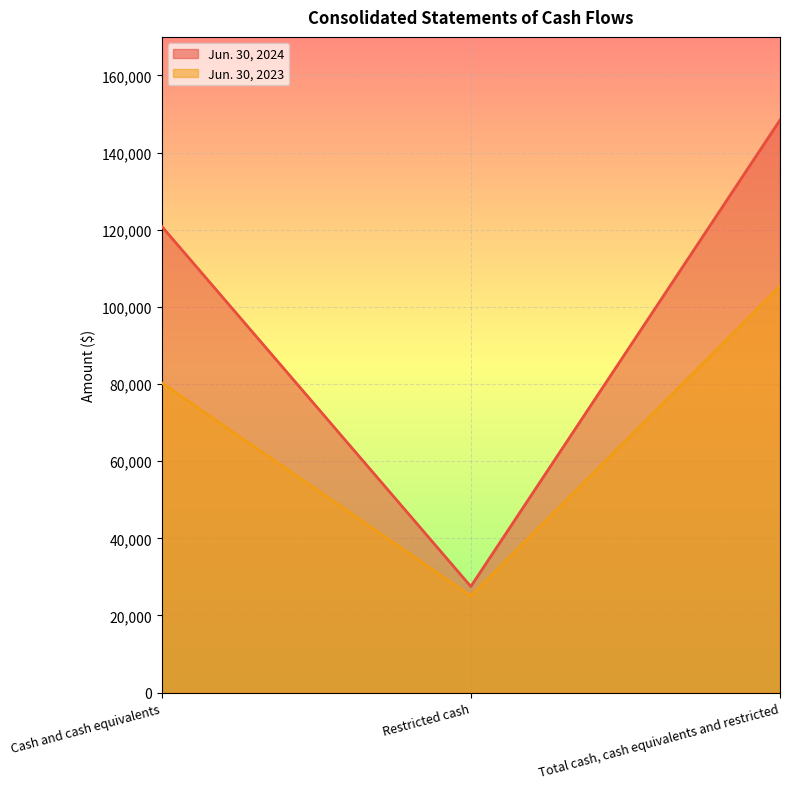

At which label does Jun. 30, 2023 first exceed 80308?

Total cash, cash equivalents and restricted